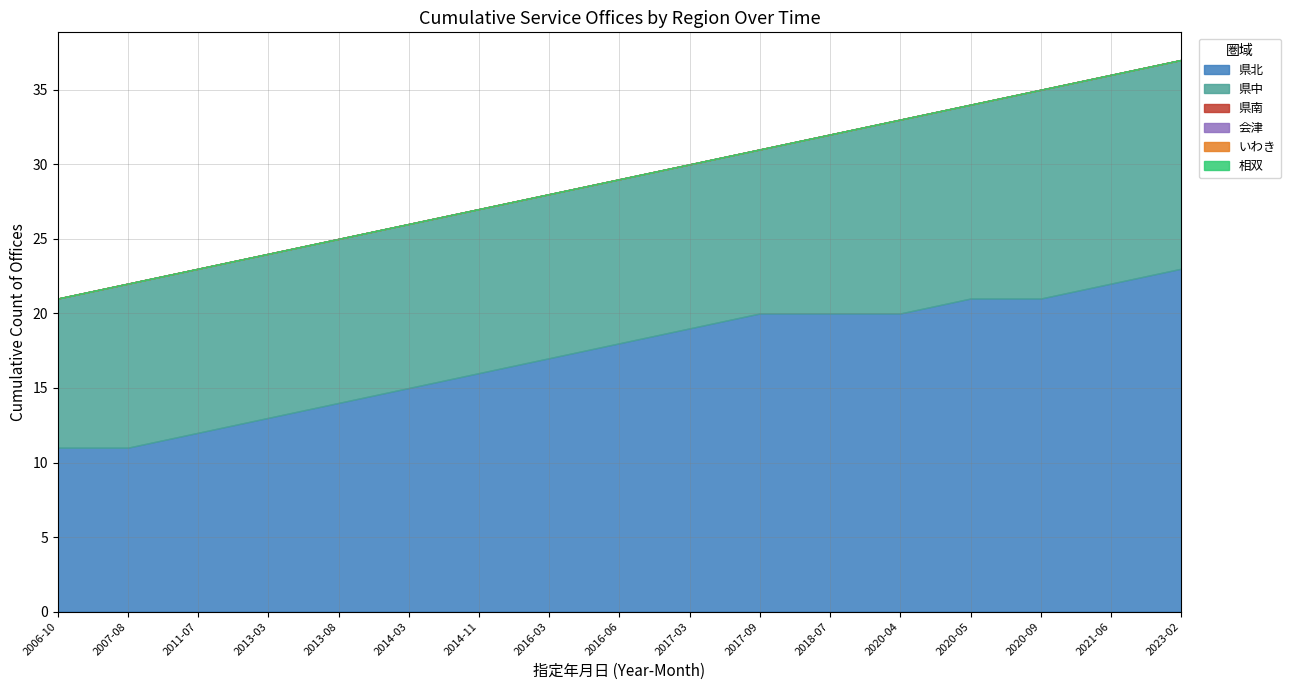

Which series has the largest total across all categories?

県北